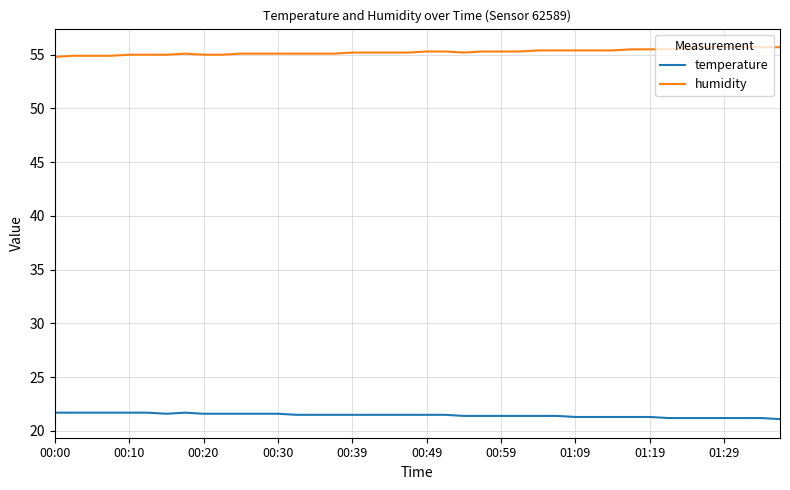

What is the average value of the temperature series?

21.5